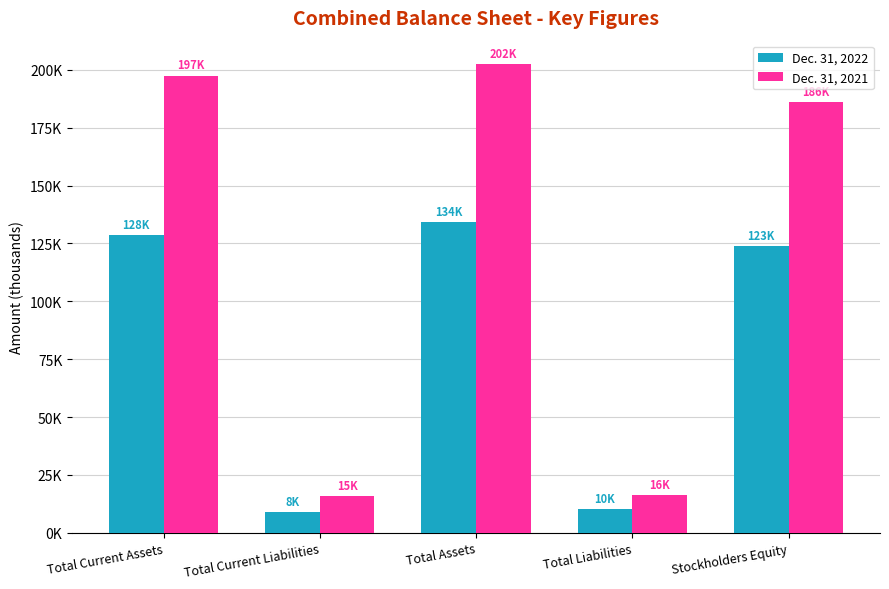

What are all the series names shown in the legend?

Dec. 31, 2022, Dec. 31, 2021